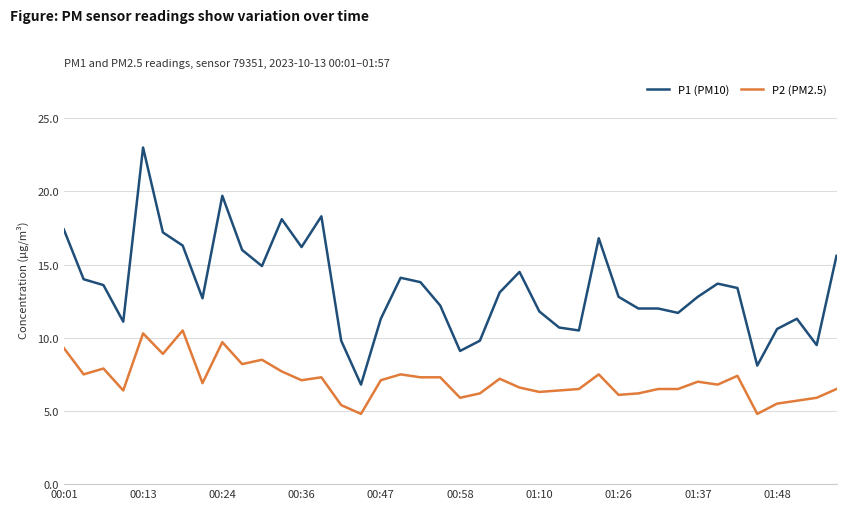

Which series has the largest range (max minus min)?

P1 (PM10)